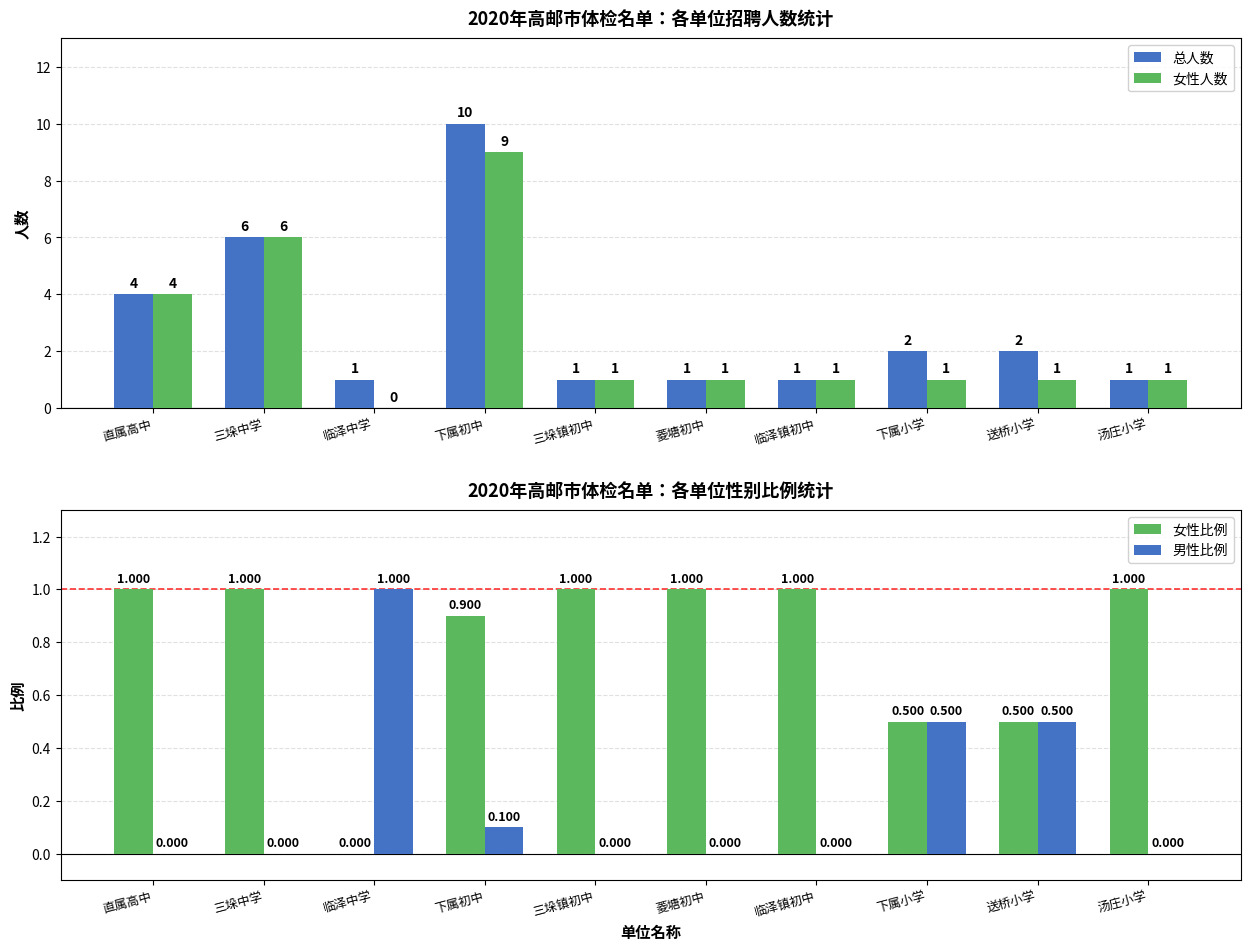

What is the value of the 男性比例 bar at the 9th from the left?

0.5